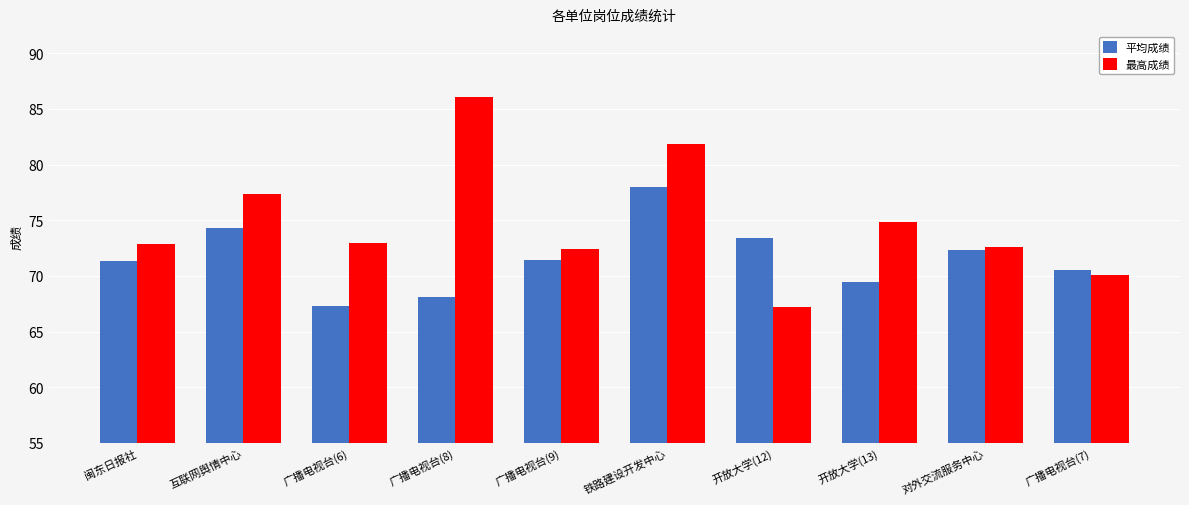

How many bars are there in total?

20